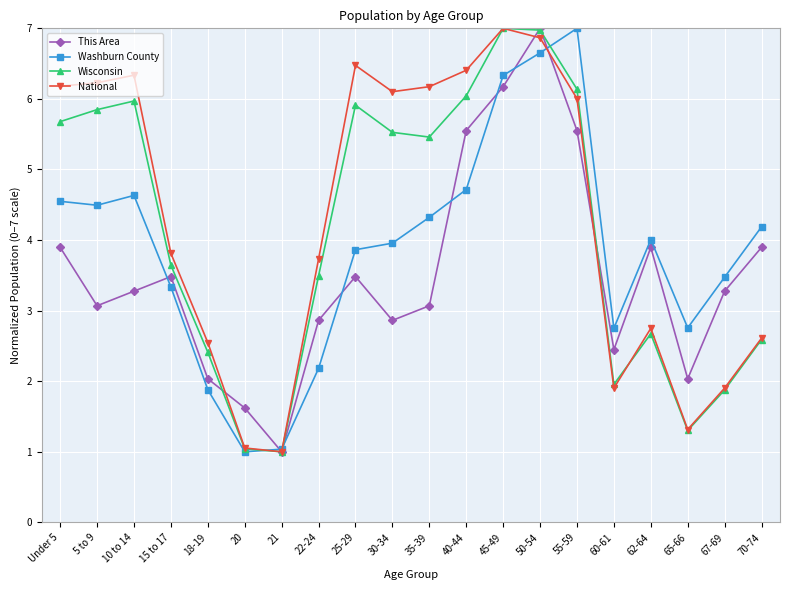

True or false: National has a value of 1.9 at 60-61.

True